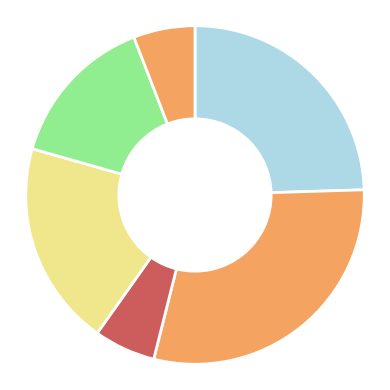

How many slices are in this pie chart?

6